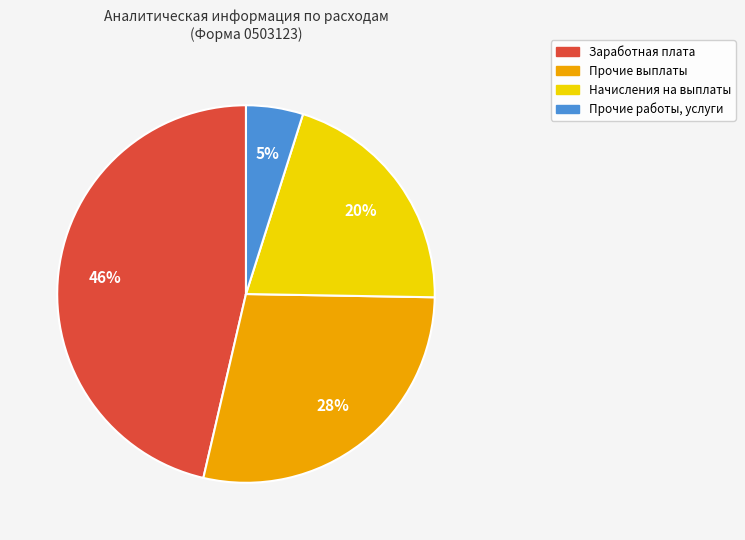

How many segments does this pie chart have?

4